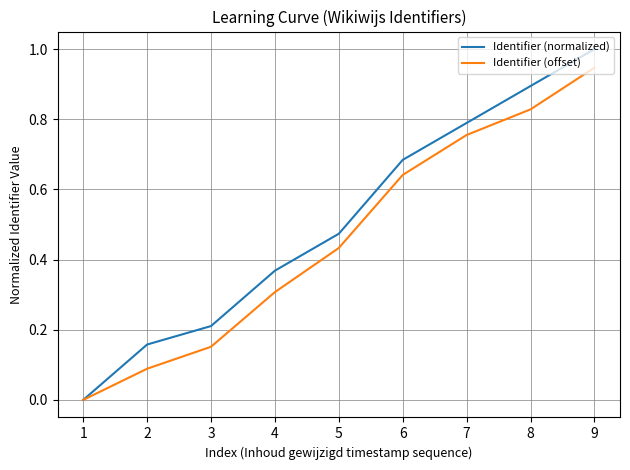

Is it true that Identifier (offset) equals -0.5 at 1?

False